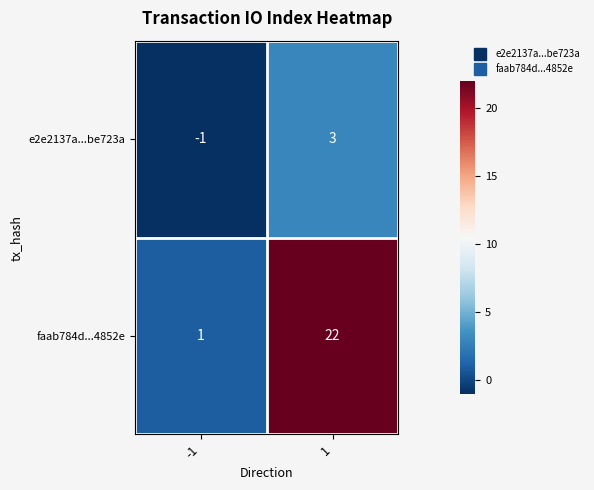

What is the spread (max minus min) of values at -1?

2